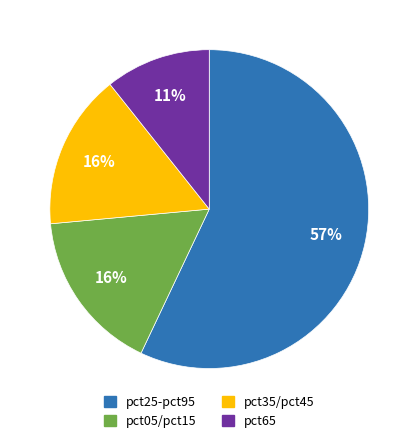

Is pct05/pct15 the majority of the pie?

No